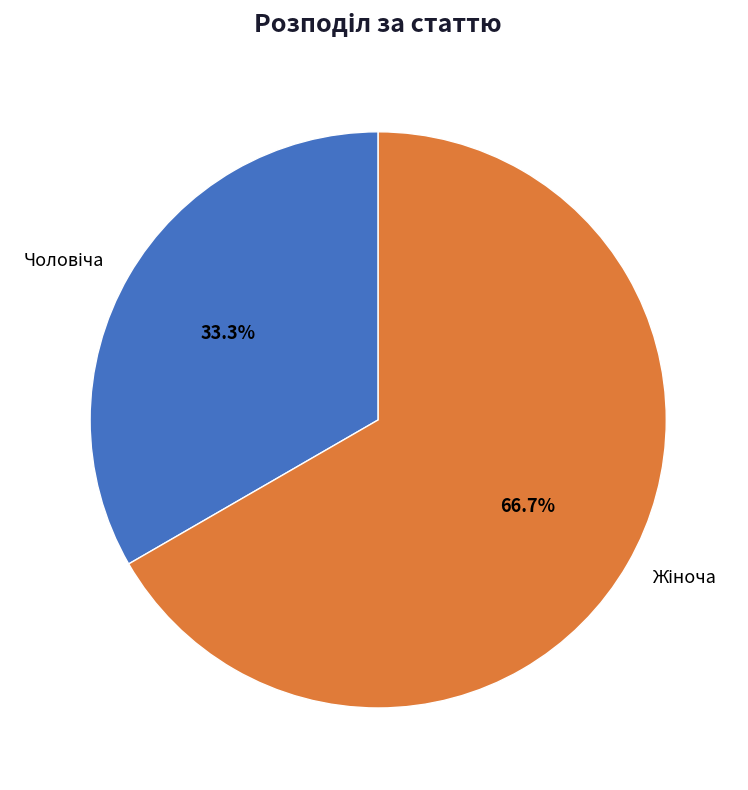

Does any single category account for the majority?

Yes